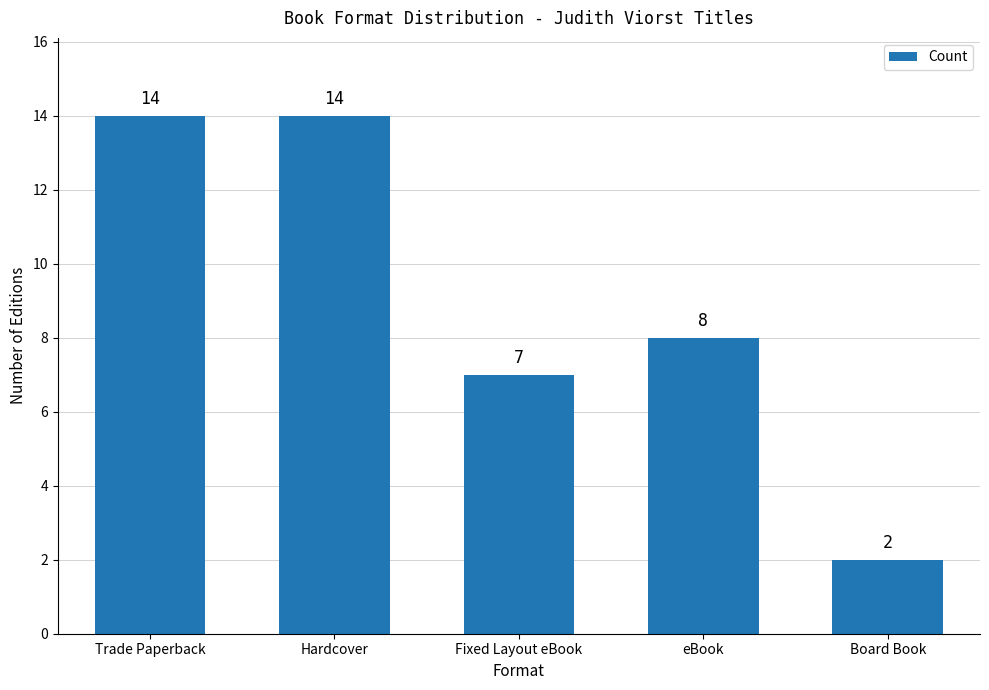

What position from the left is Trade Paperback?

1